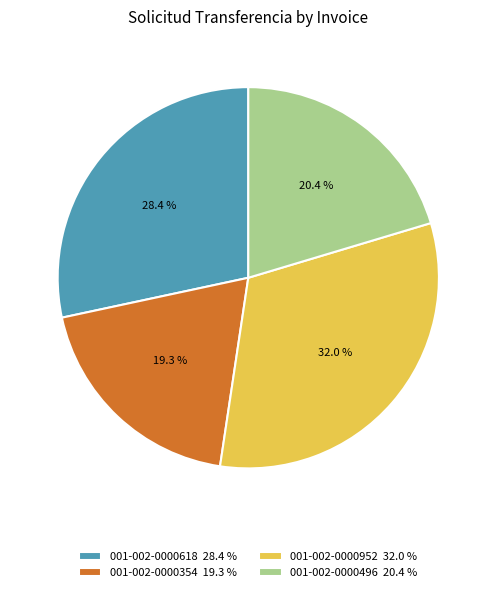

What is the smallest slice in the pie chart?

001-002-0000354